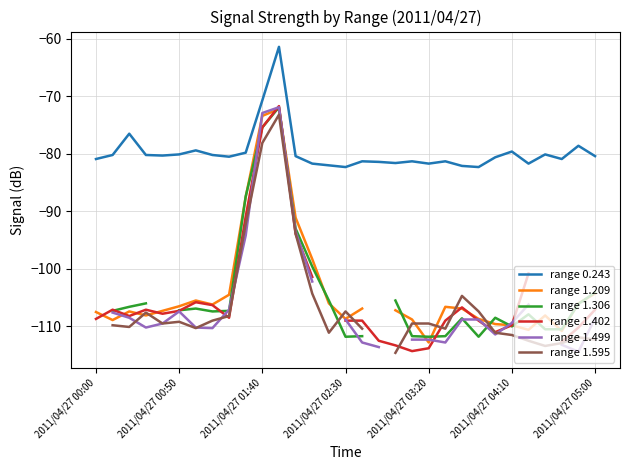

The range 0.243 series shows -80.9 at 2011/04/27 00:00. True or false?

True